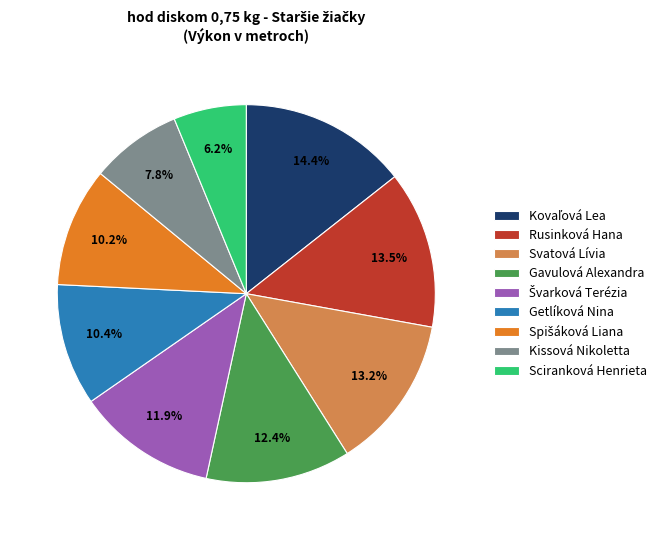

Count the number of slices in the pie.

9